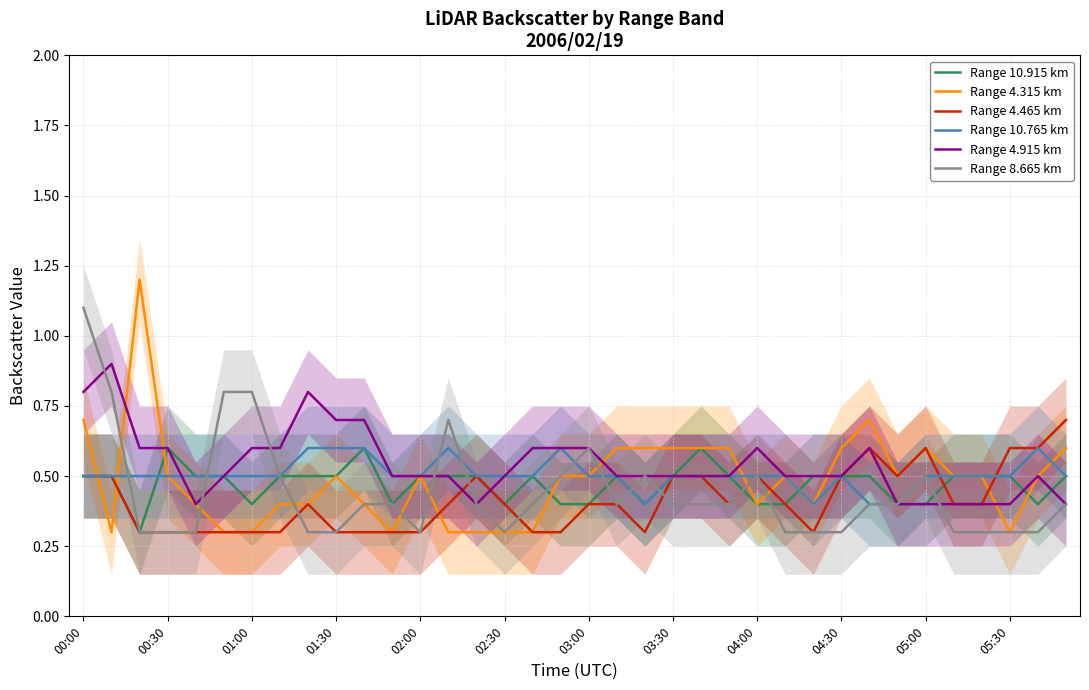

Is the value of Range 4.315 km at 01:00 greater than the value of Range 4.465 km at 00:00?

No